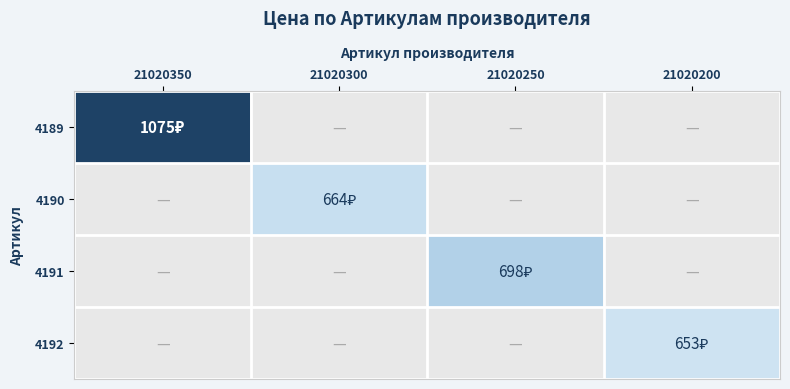

List the labels in order of 4190 value, largest first.

21020350, 21020300, 21020250, 21020200